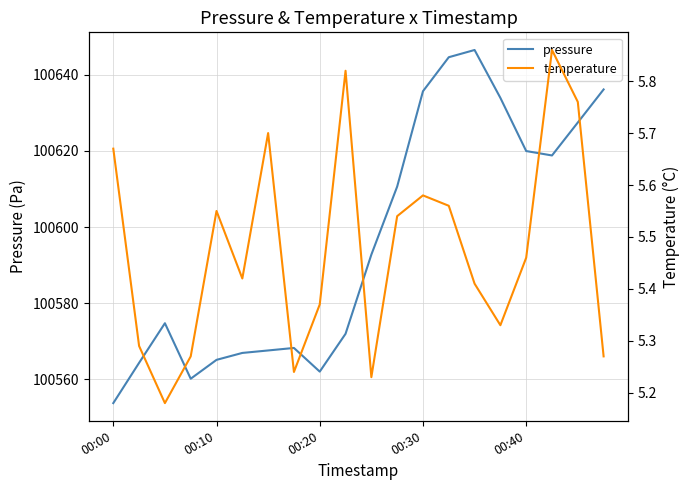

What are all the series names shown in the legend?

pressure, temperature